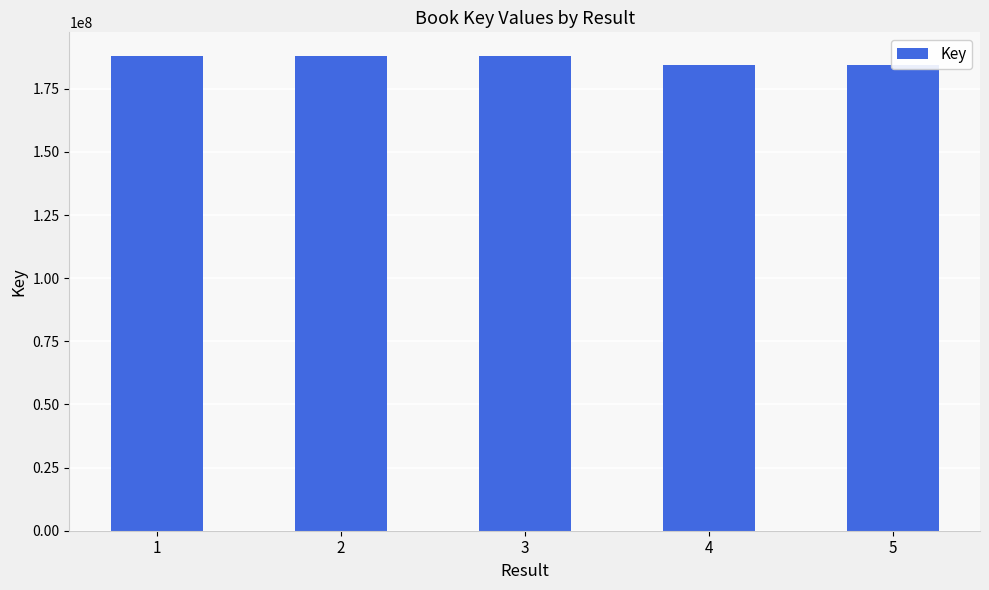

What is the value of the 5th bar from the left?

184331801